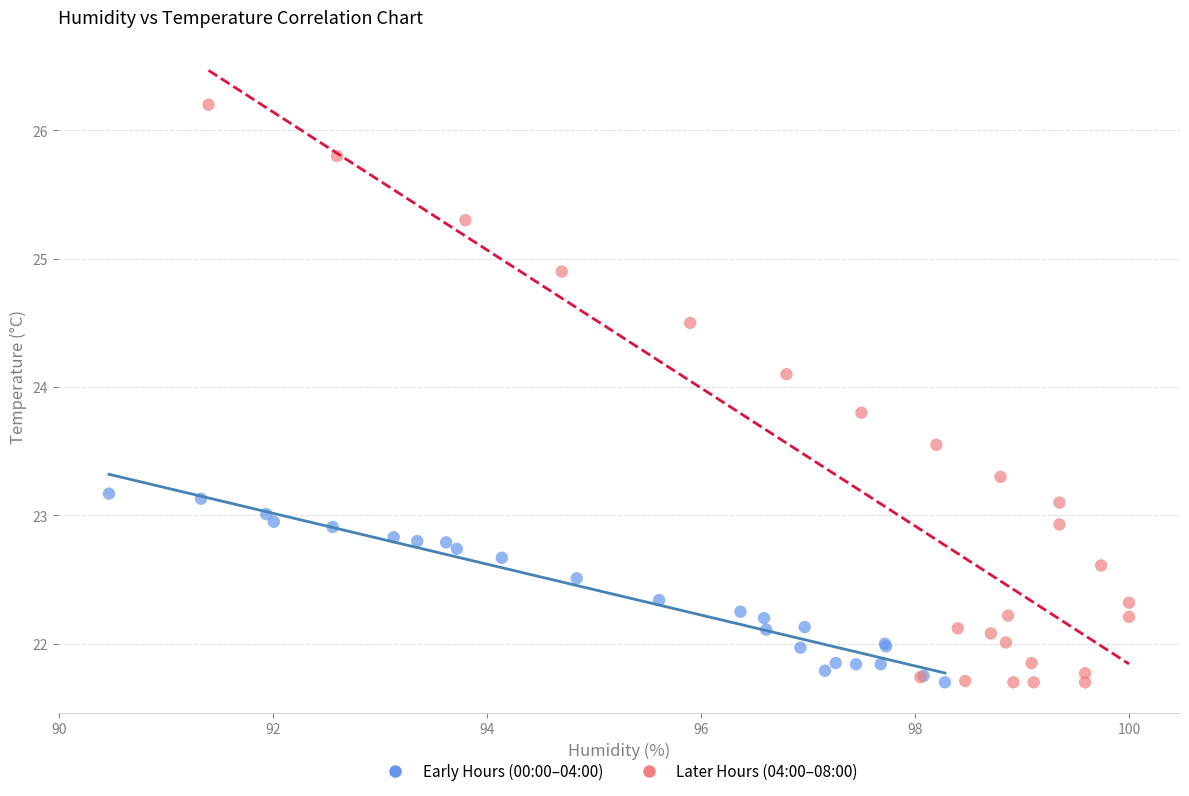

Which series has the widest spread of Y values?

Later Hours (04:00–08:00)